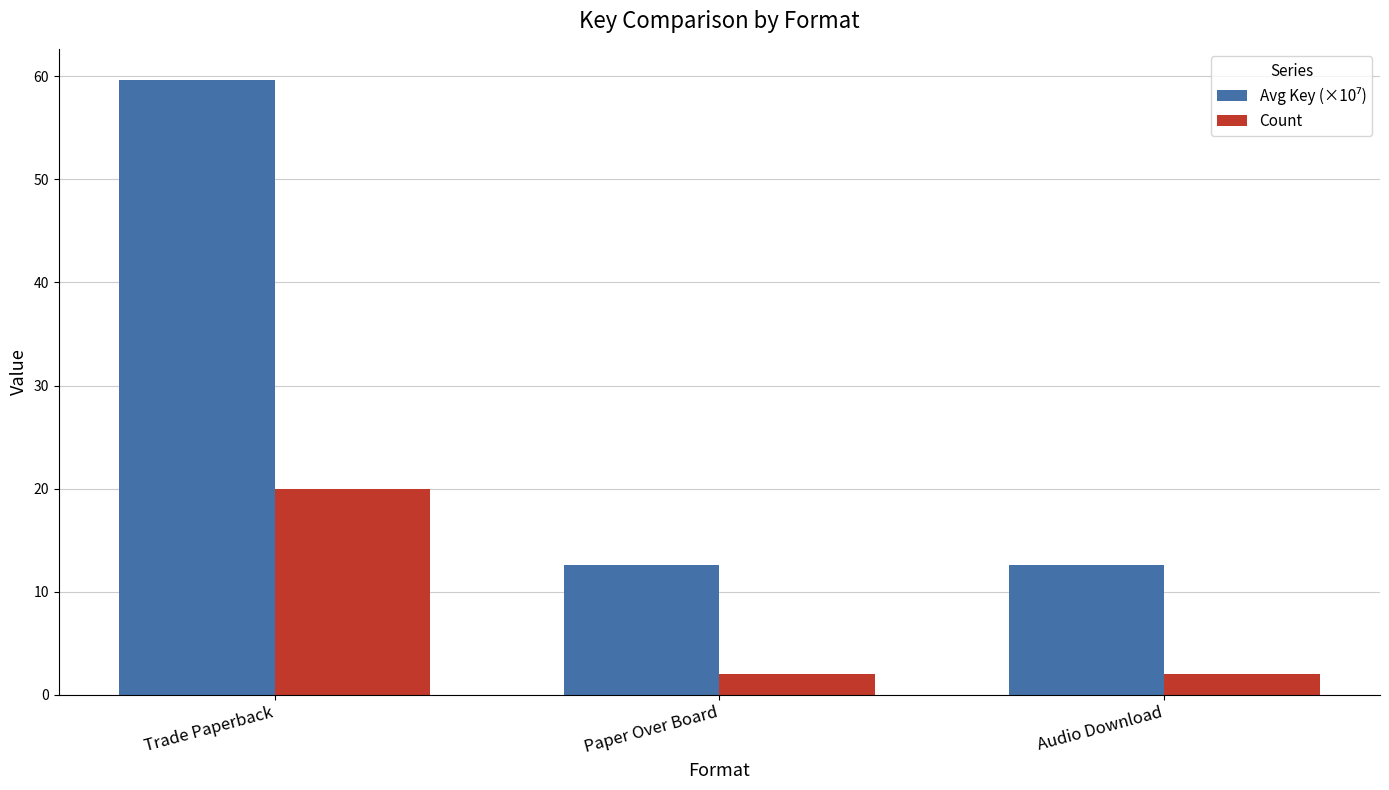

What is the sum of the Count values at Audio Download and Trade Paperback?

22.0